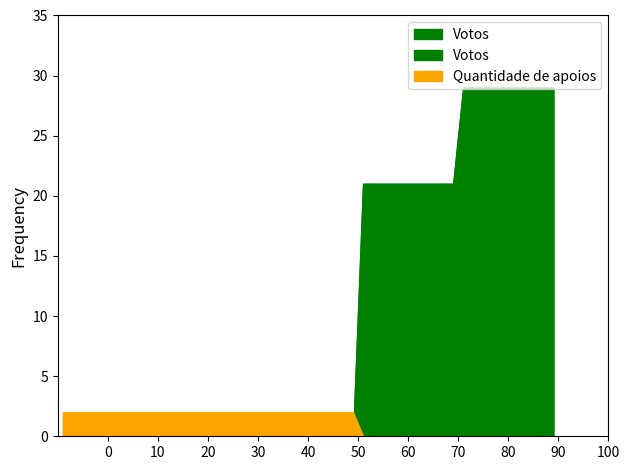

What is the sum of all Votos values?

50